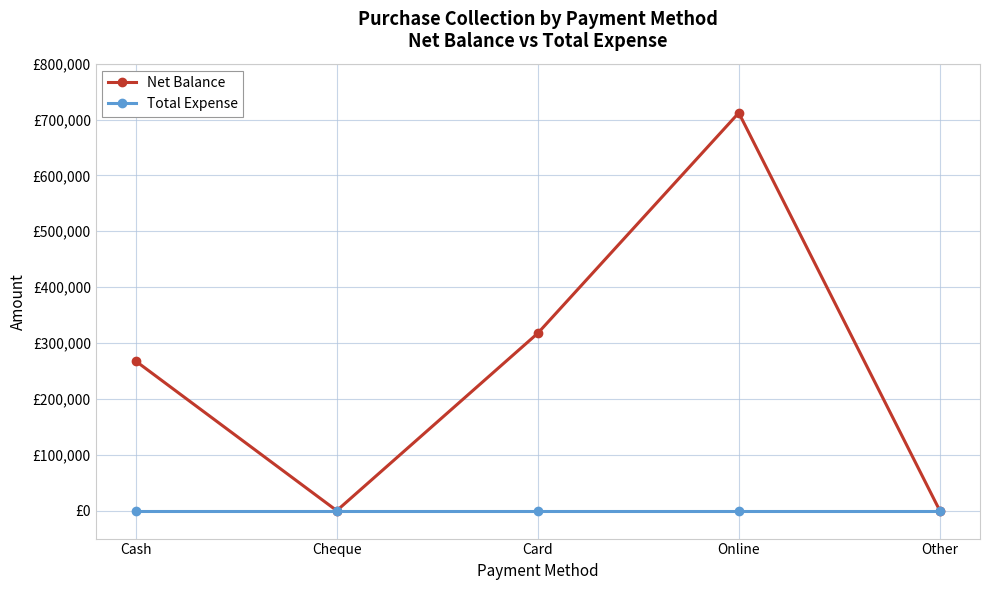

What are all the series names shown in the legend?

Net Balance, Total Expense